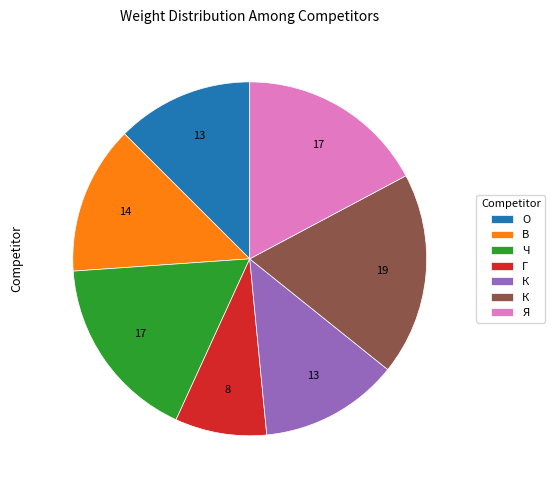

How many segments does this pie chart have?

7